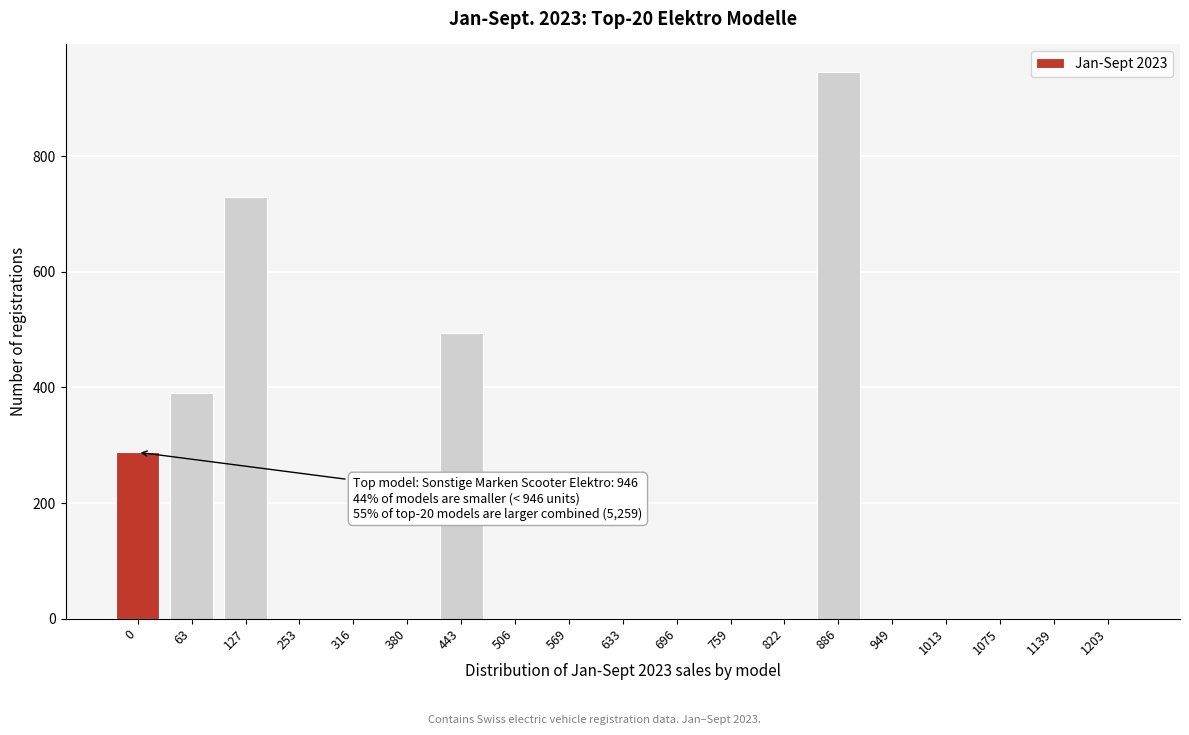

Reading left to right, what are all the values shown in this chart?

0=288	63=390	127=730	253=0	316=0	380=0	443=494	506=0	569=0	633=0	696=0	759=0	822=0	886=946	949=0	1013=0	1075=0	1139=0	1203=0